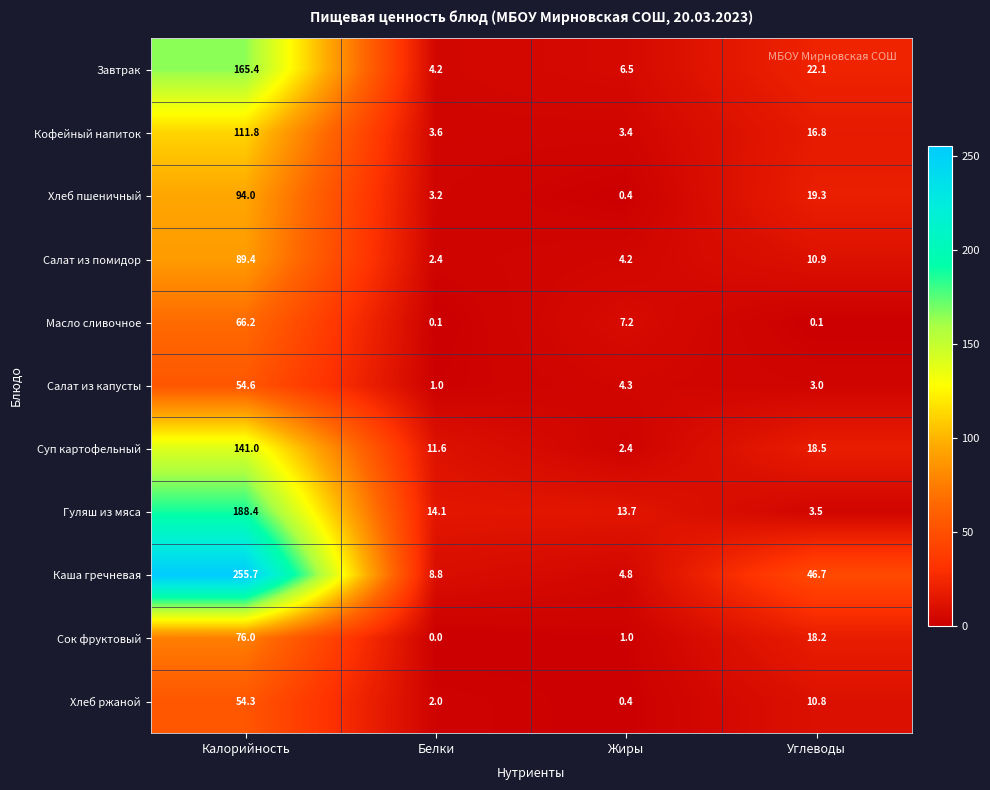

Which category has the highest value in the Масло сливочное series?

Калорийность